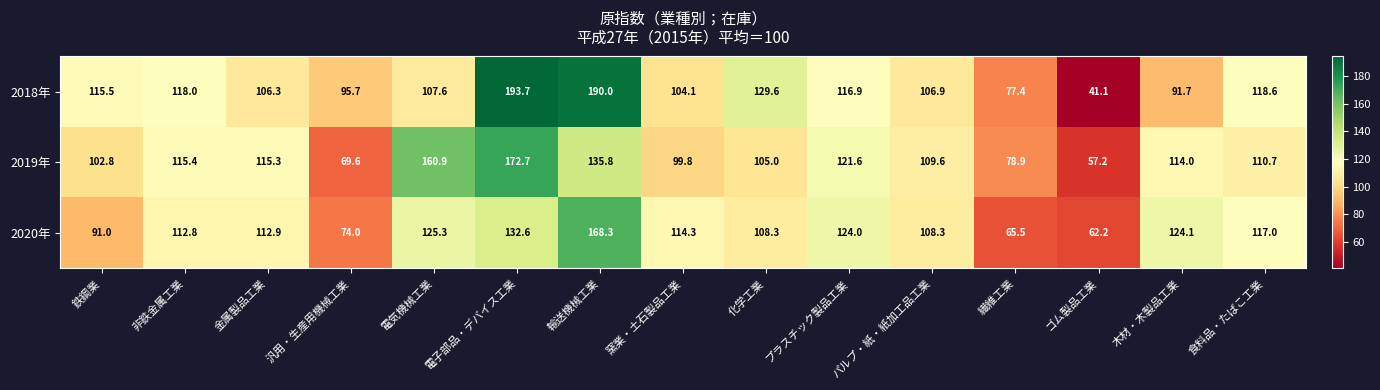

Is it true that 2018年 equals 174.6 at 食料品・たばこ工業?

False